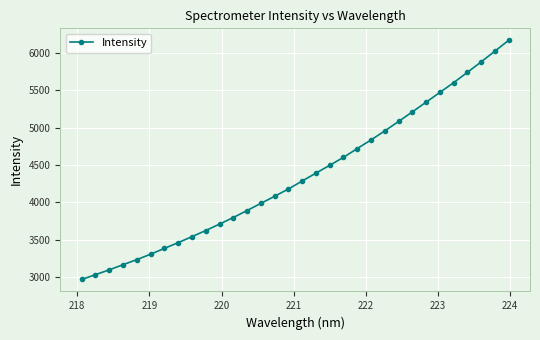

What is the difference between the second highest and minimum values?

3051.6